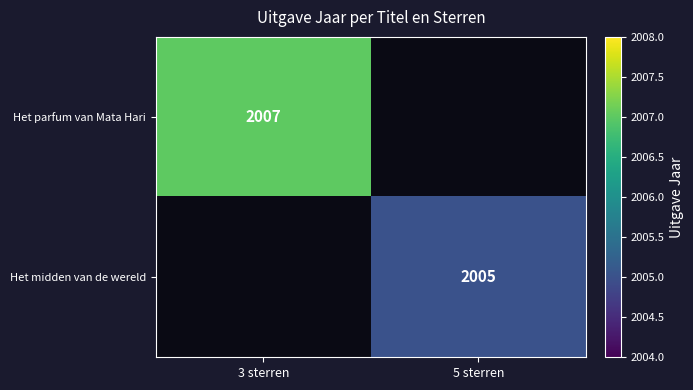

At how many categories does at least one series exceed 2006?

1